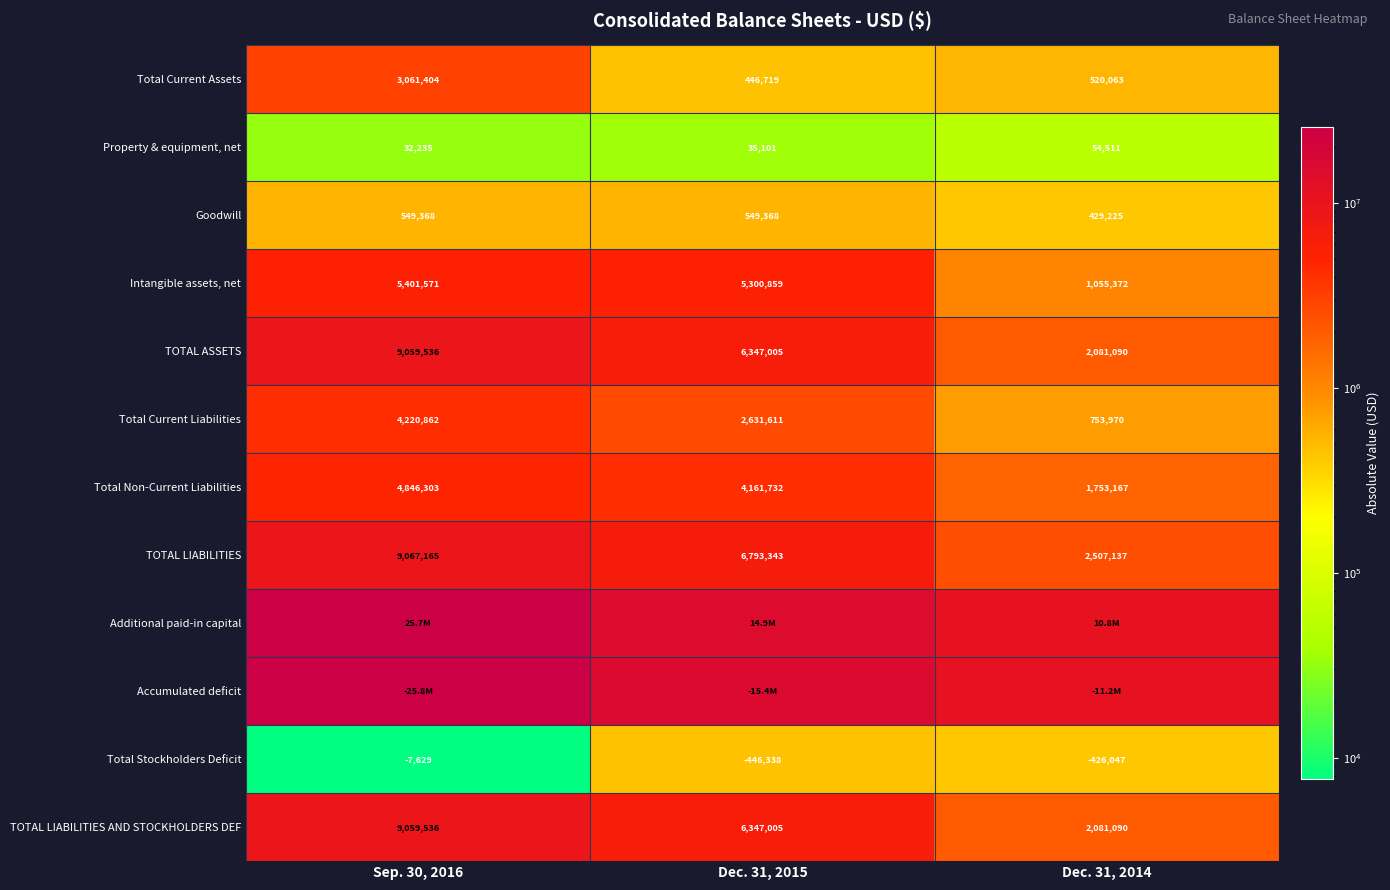

How many distinct data groups are displayed?

12